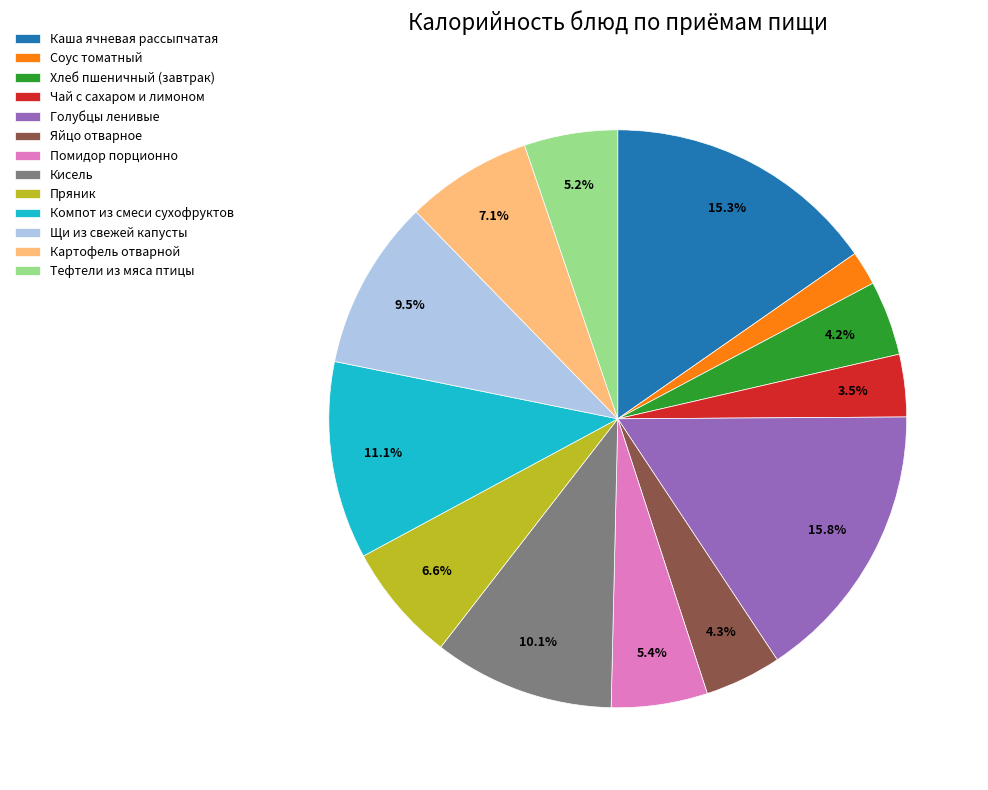

To the nearest percent, what is the difference between the largest and smallest slice percentages?

14%